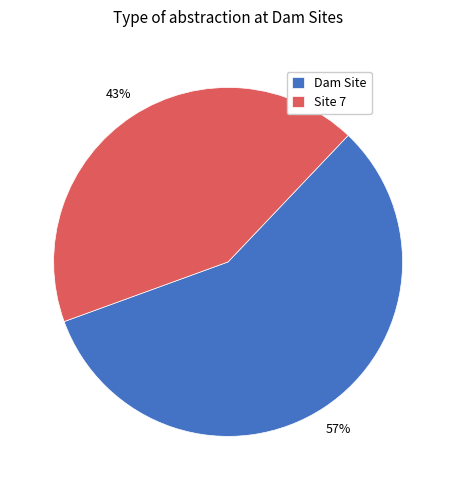

Does any single category account for the majority?

Yes